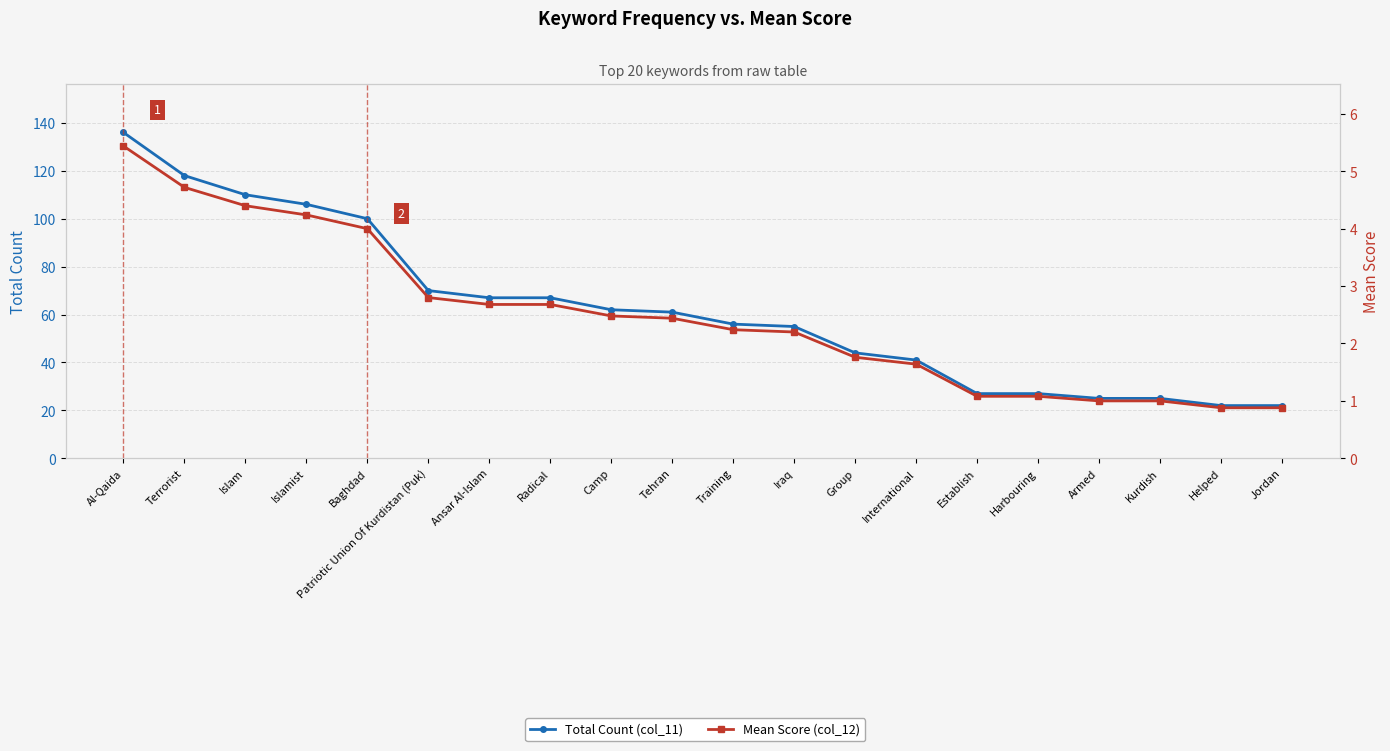

How many distinct data groups are displayed?

2